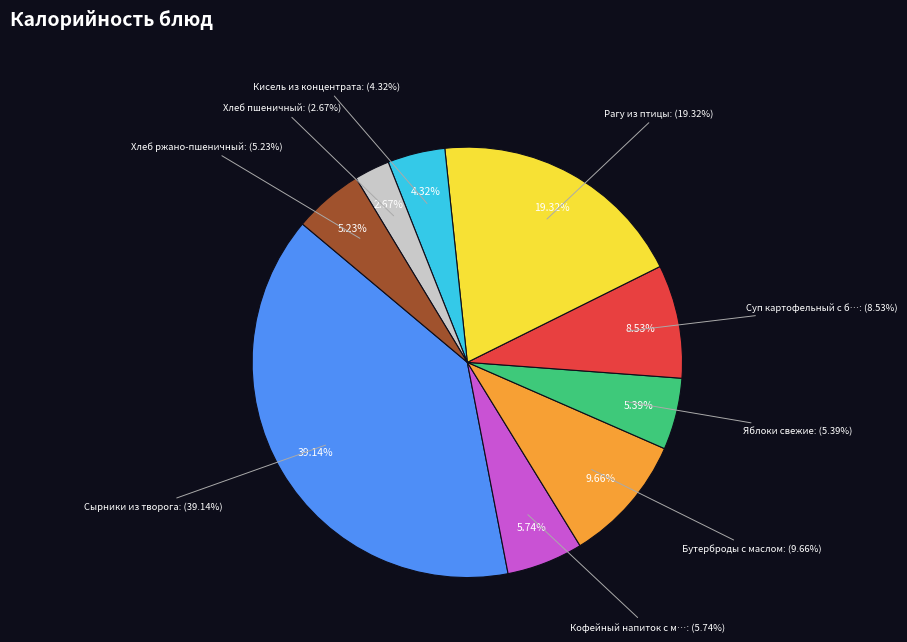

The Яблоки свежие slice represents 16% of the pie. True or false?

False